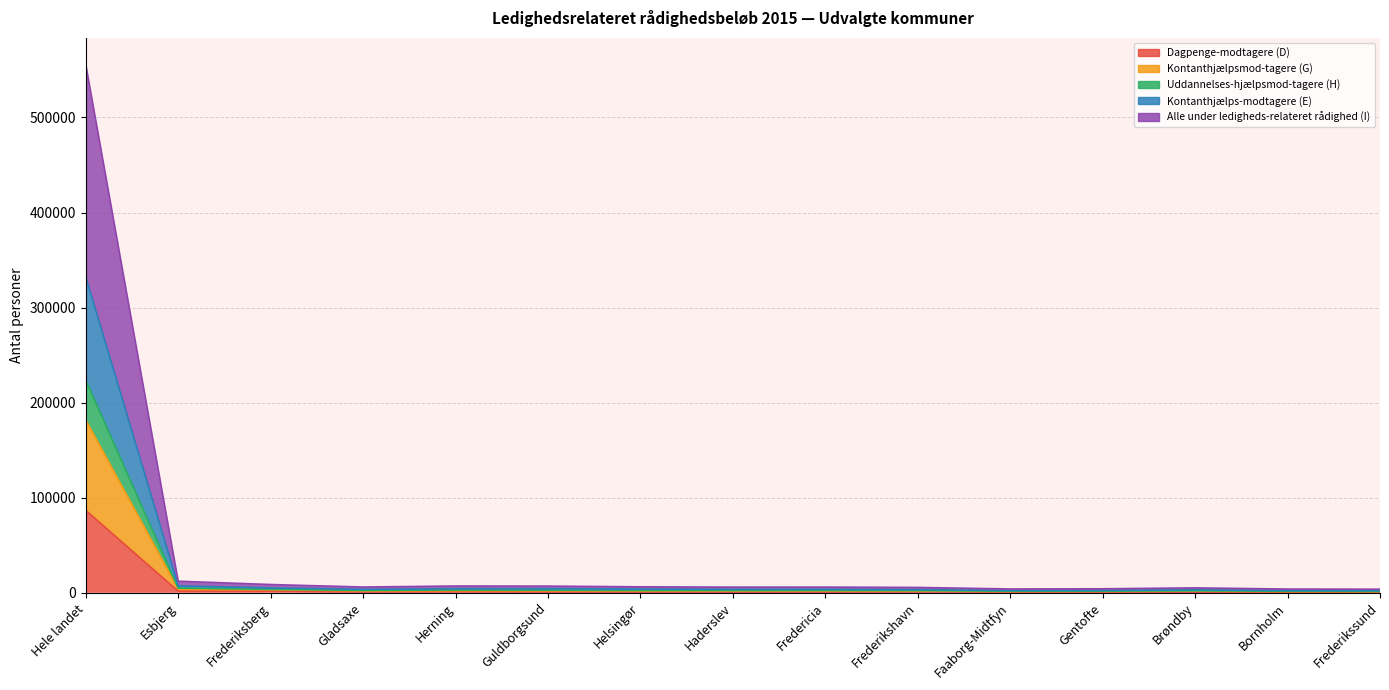

True or false: Kontanthjælps-modtagere (E) has a value of 790 at Helsingør.

False